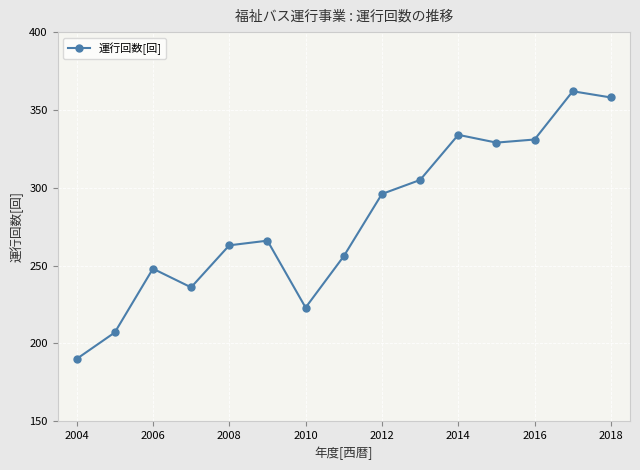

What is the average value?

280